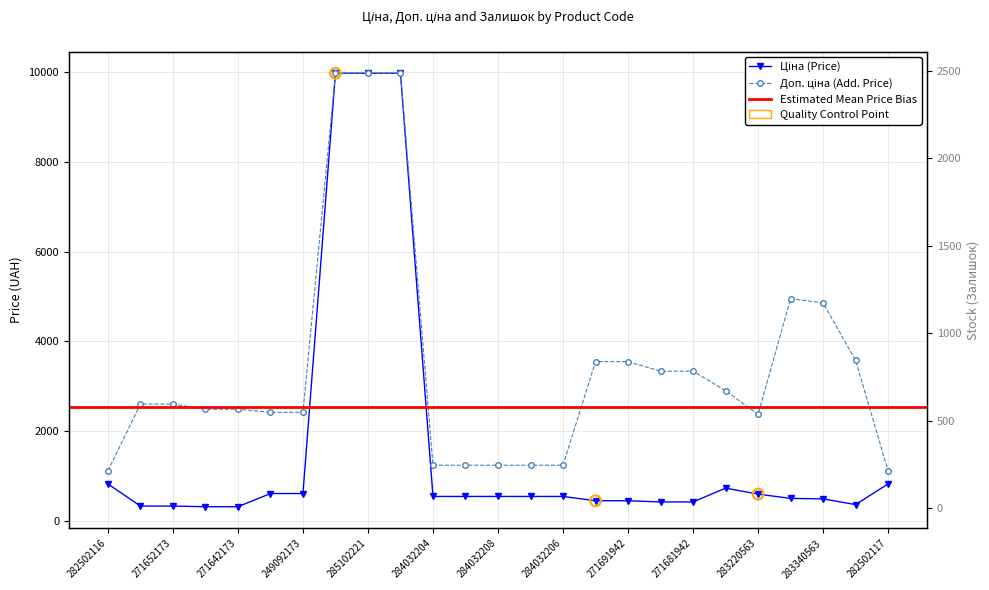

Which series reaches the maximum Y coordinate?

Ціна